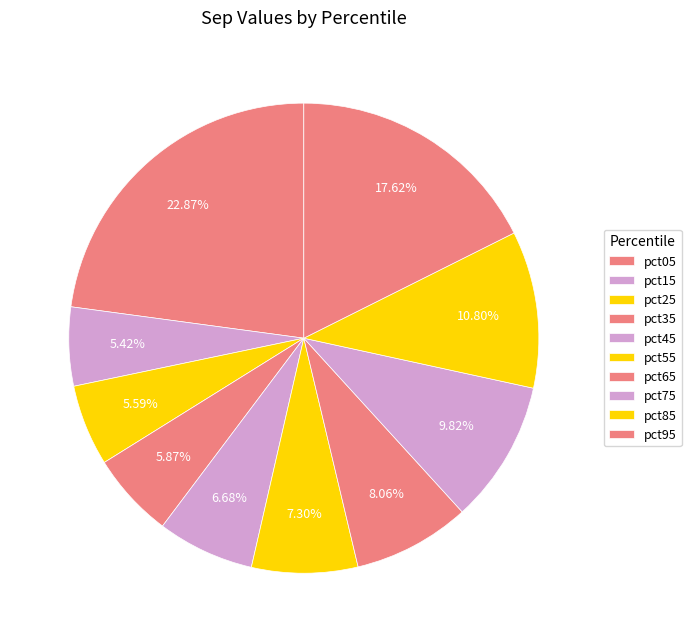

What percentage do pct55 and pct75 together represent?

17.1%